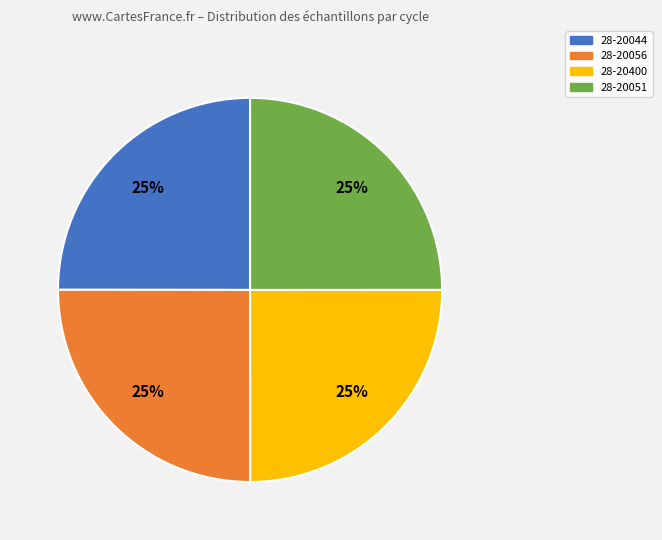

Is there any slice that represents more than half of the pie?

No